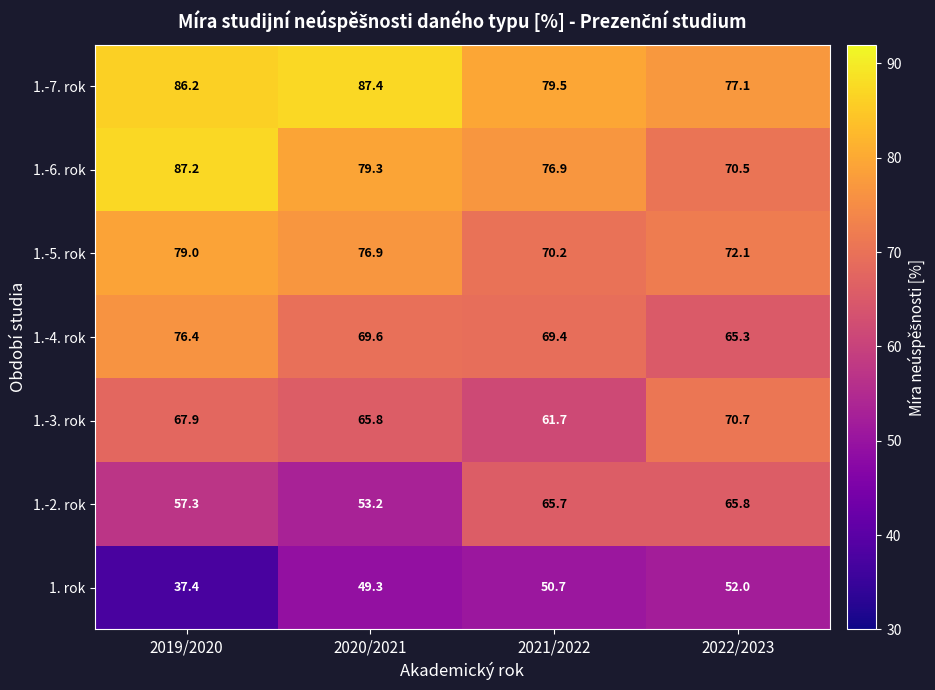

At how many categories does at least one series exceed 42?

4